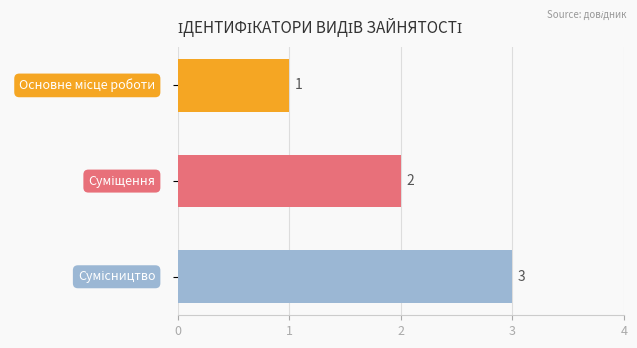

What is the sum of all values?

6